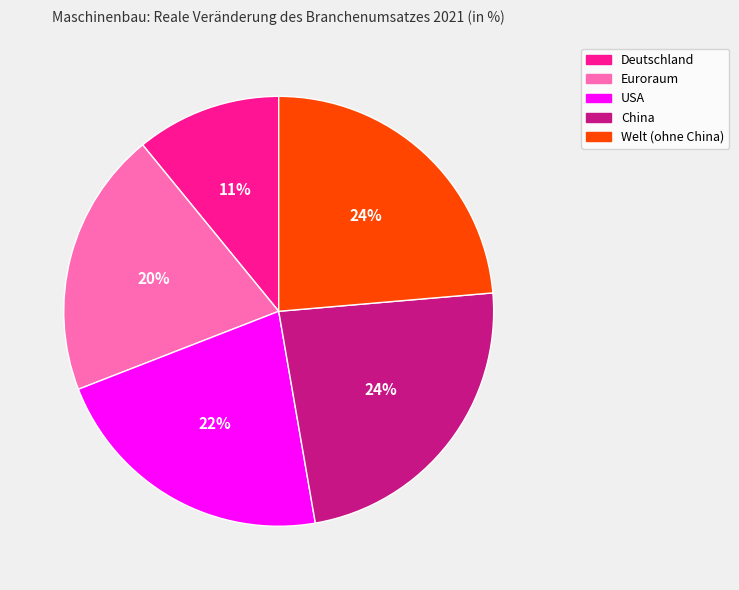

Which category has the smallest portion of the pie?

Deutschland